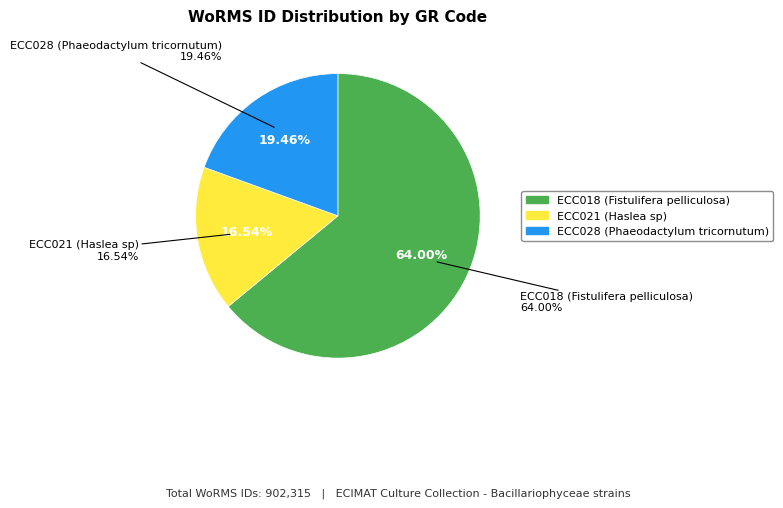

Which slice represents more than half of the pie?

ECC018 (Fistulifera pelliculosa)